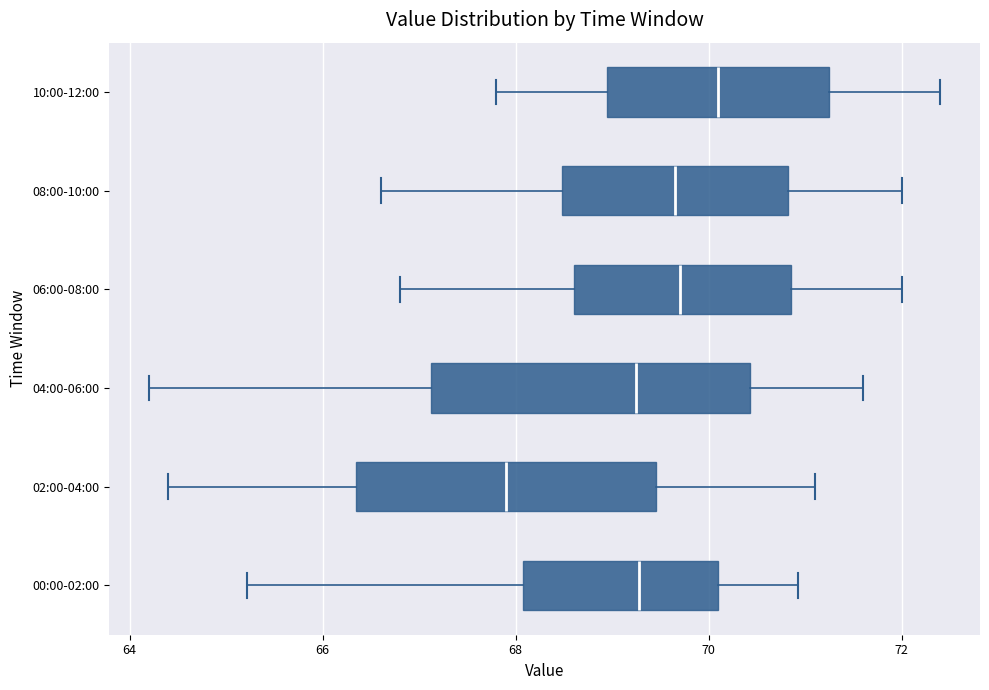

Which box's median line is the furthest to the right?

10:00-12:00